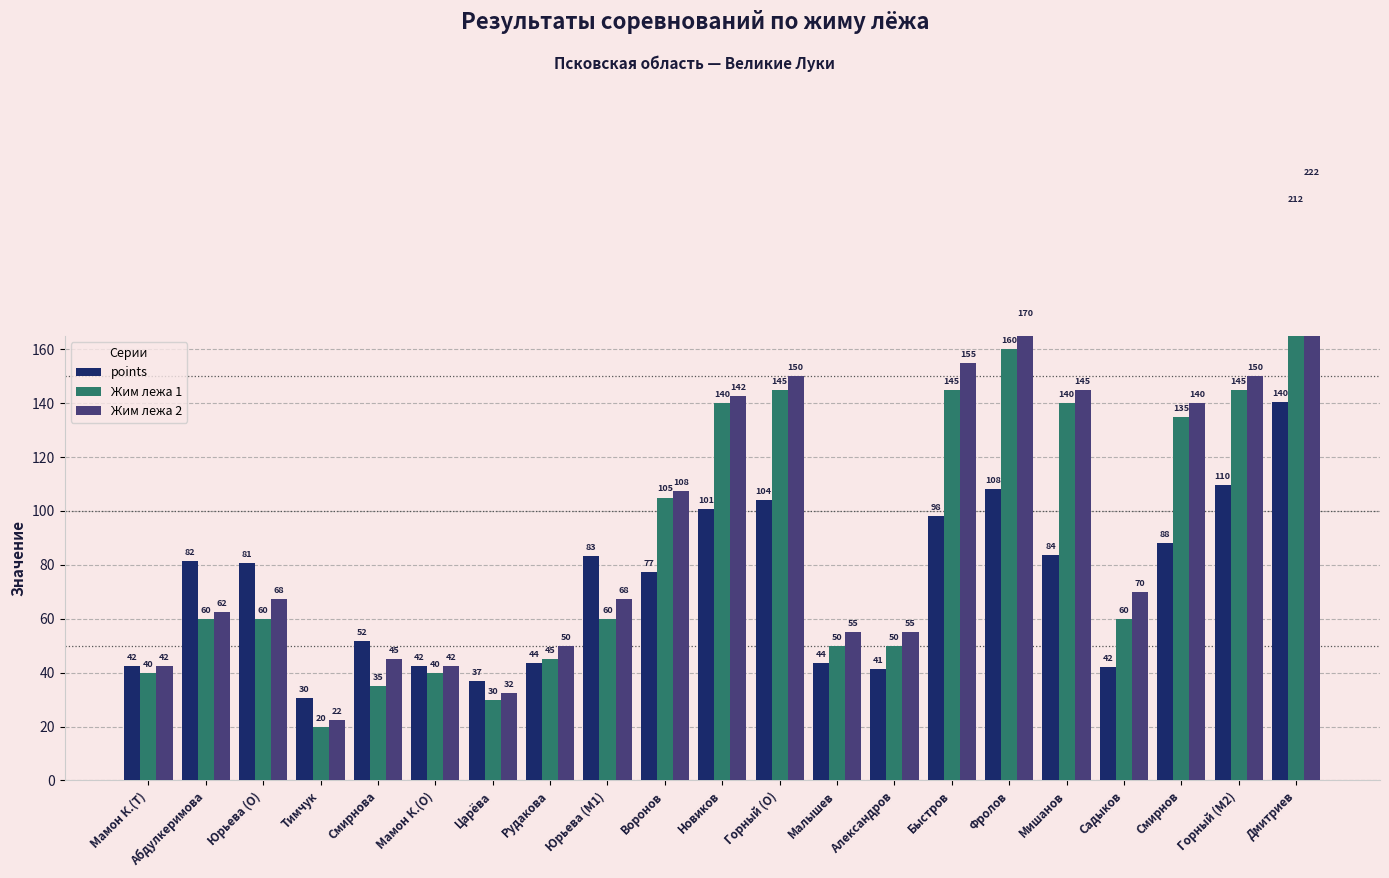

Between Тимчук and Мамон К.(O), which is larger?

Мамон К.(O)